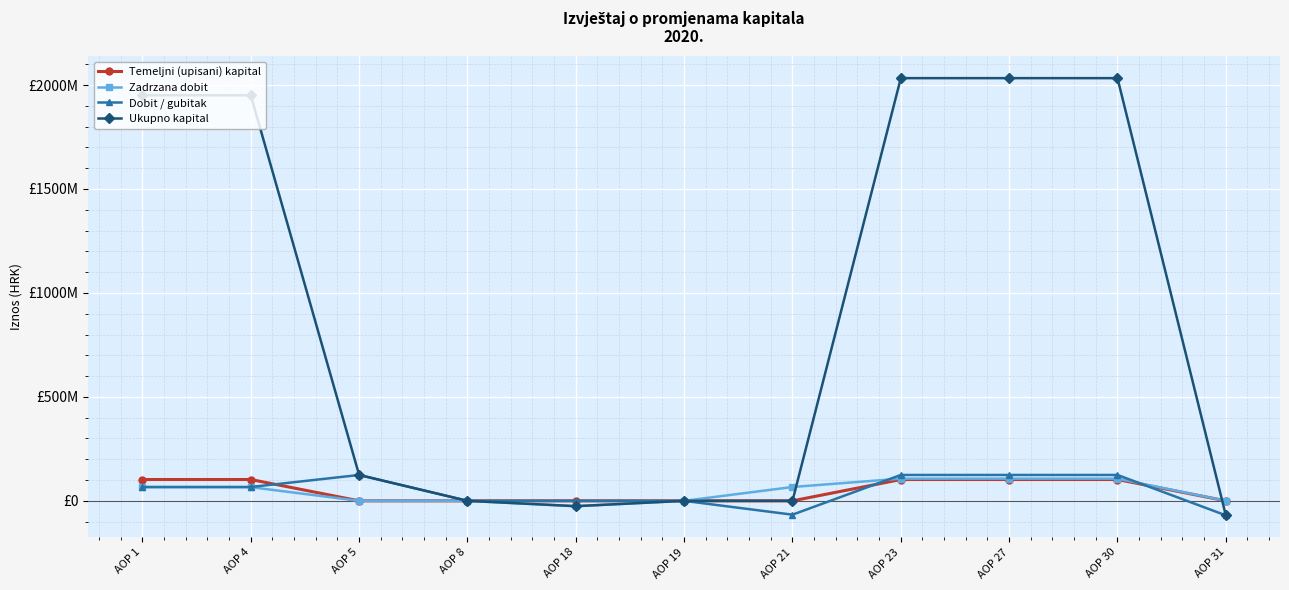

Reading left to right, transcribe all the data shown in this chart.

Temeljni (upisani) kapital: 102574420	102574420	0	0	0	0	0	102574420	102574420	102574420	0
Zadrzana dobit: 65877455	65877455	0	0	-25642760	0	66550407	106785102	106785103	106785103	0
Dobit / gubitak: 66550407	66550407	124460104	0	0	0	-66550407	124460104	124460104	124460104	-69821209
Ukupno kapital: 1950663283	1950663283	124460104	21900	-25642760	0	0	2033171150	2033171151	2033171151	-69821209